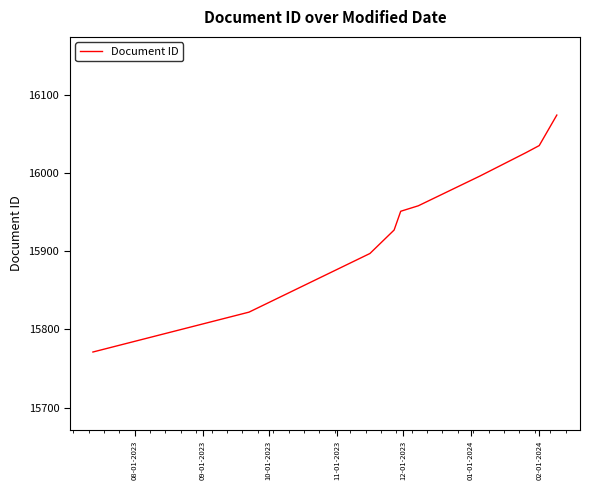

What is the maximum value shown in the chart?

16074